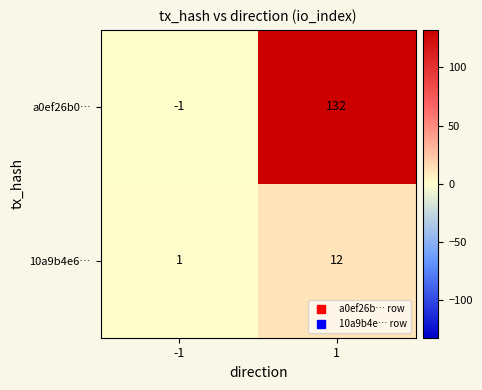

How many data points does each series have?

2